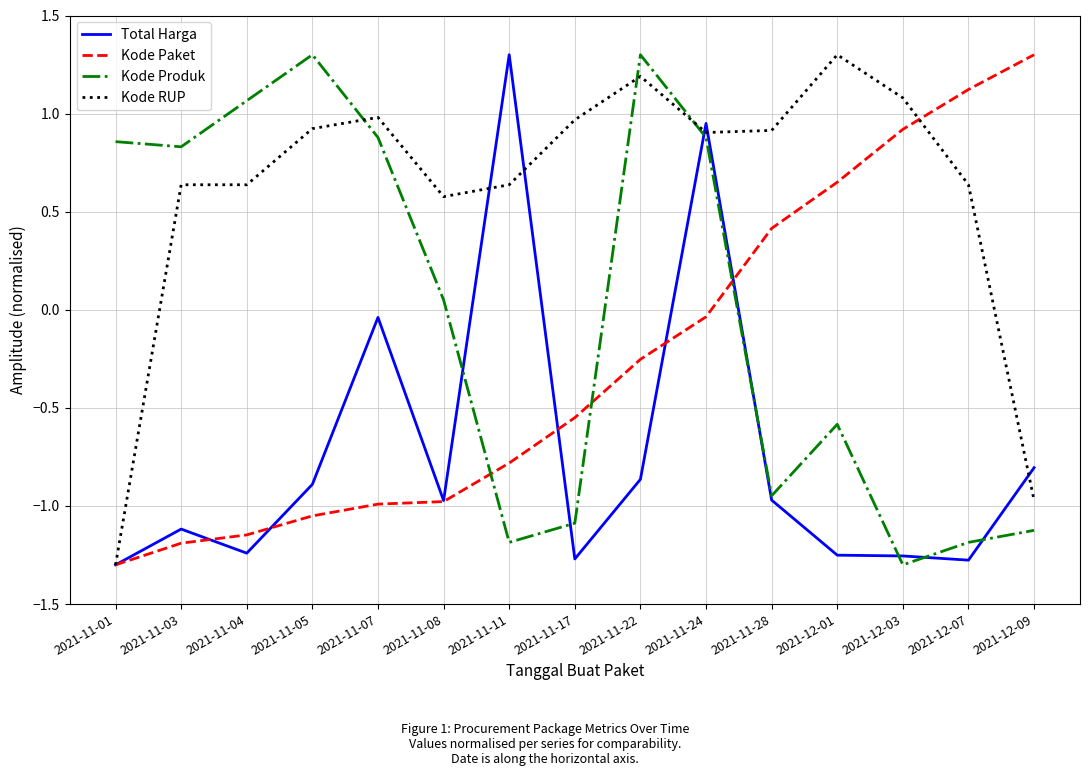

True or false: Kode Paket has a value of 0.3 at 2021-12-01.

False